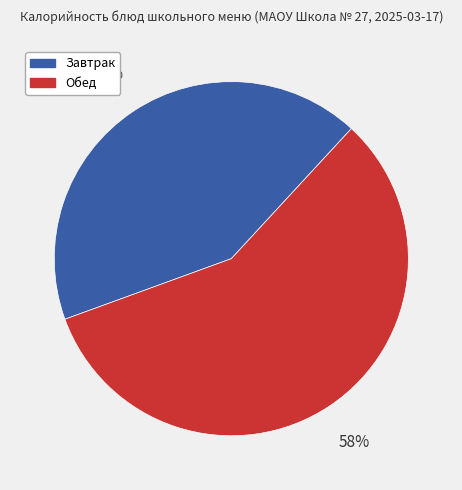

Is there any slice that represents more than half of the pie?

Yes